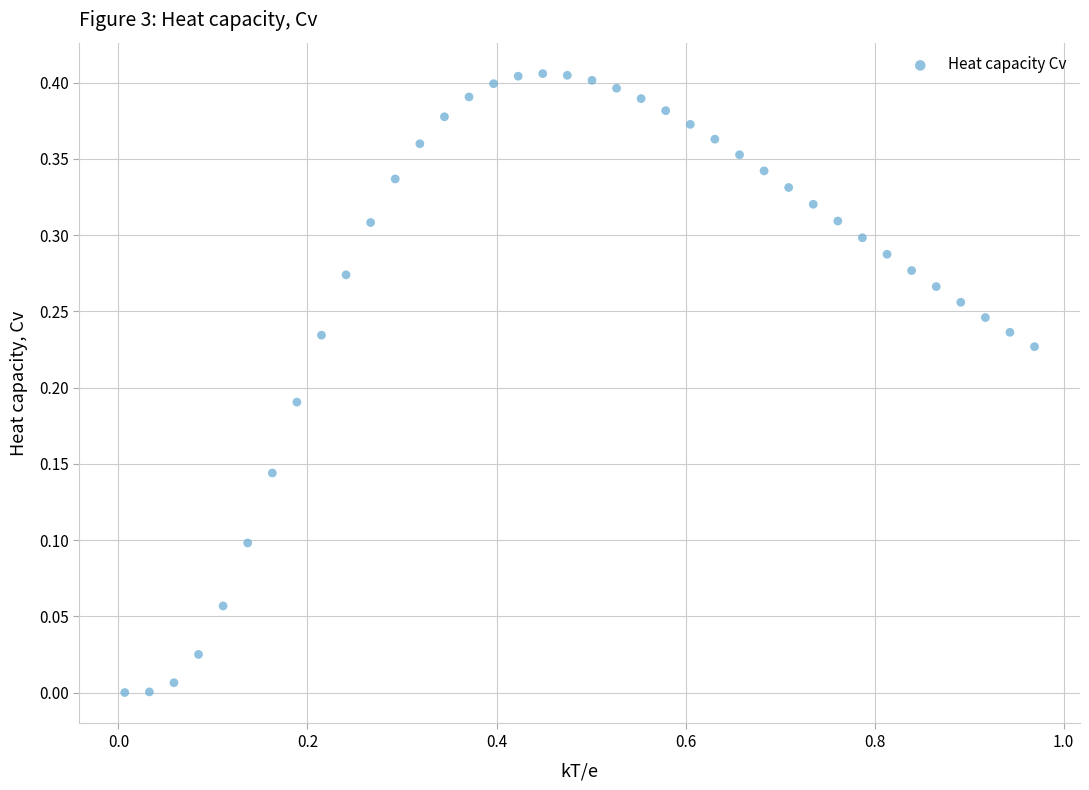

What is the range of X values (max minus min)?

1.0